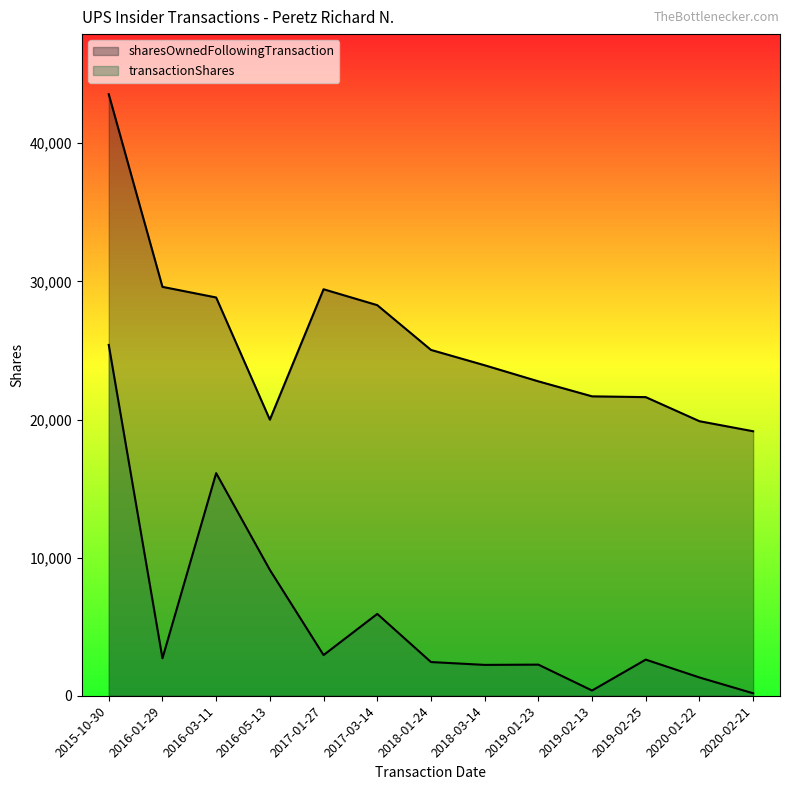

Reading left to right, list all the values displayed in this chart.

transactionShares: 2015-10-30=25401	2016-01-29=2714	2016-03-11=16117	2016-05-13=9112	2017-01-27=2945	2017-03-14=5925	2018-01-24=2440	2018-03-14=2234	2019-01-23=2253	2019-02-13=378	2019-02-25=2616	2020-01-22=1324	2020-02-21=177
sharesOwnedFollowingTransaction: 2015-10-30=43548	2016-01-29=29604	2016-03-11=28835	2016-05-13=19988	2017-01-27=29431	2017-03-14=28279	2018-01-24=25039	2018-03-14=23927	2019-01-23=22763	2019-02-13=21677	2019-02-25=21620	2020-01-22=19877	2020-02-21=19149